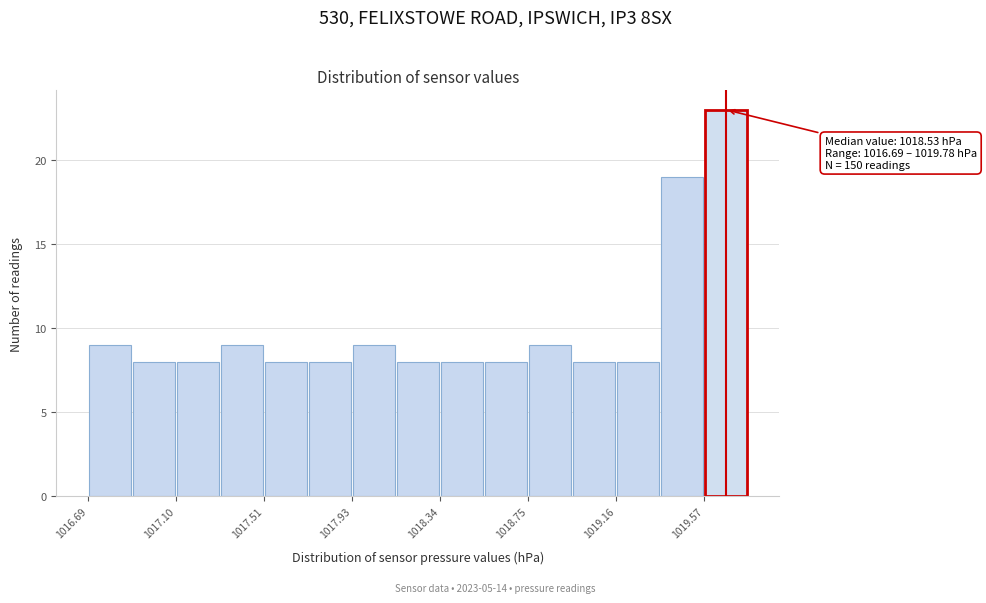

Which range on the x-axis has the tallest bar?

1019.55 to 1019.80